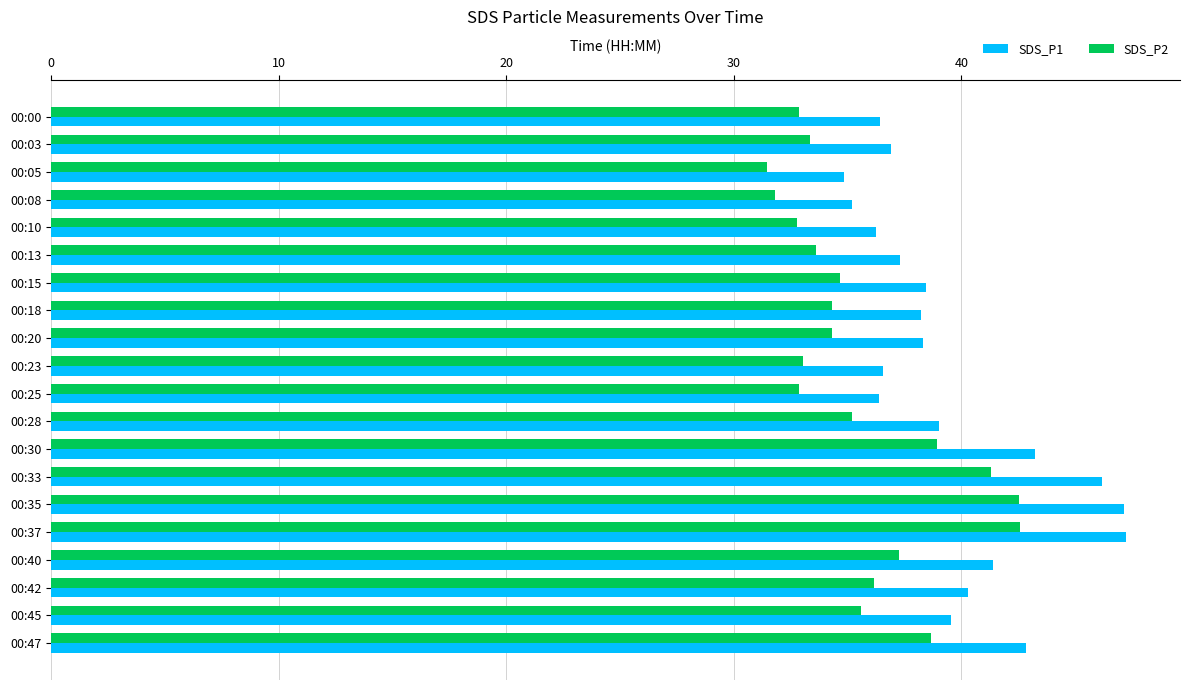

What is the sum of all SDS_P2 values?

713.4